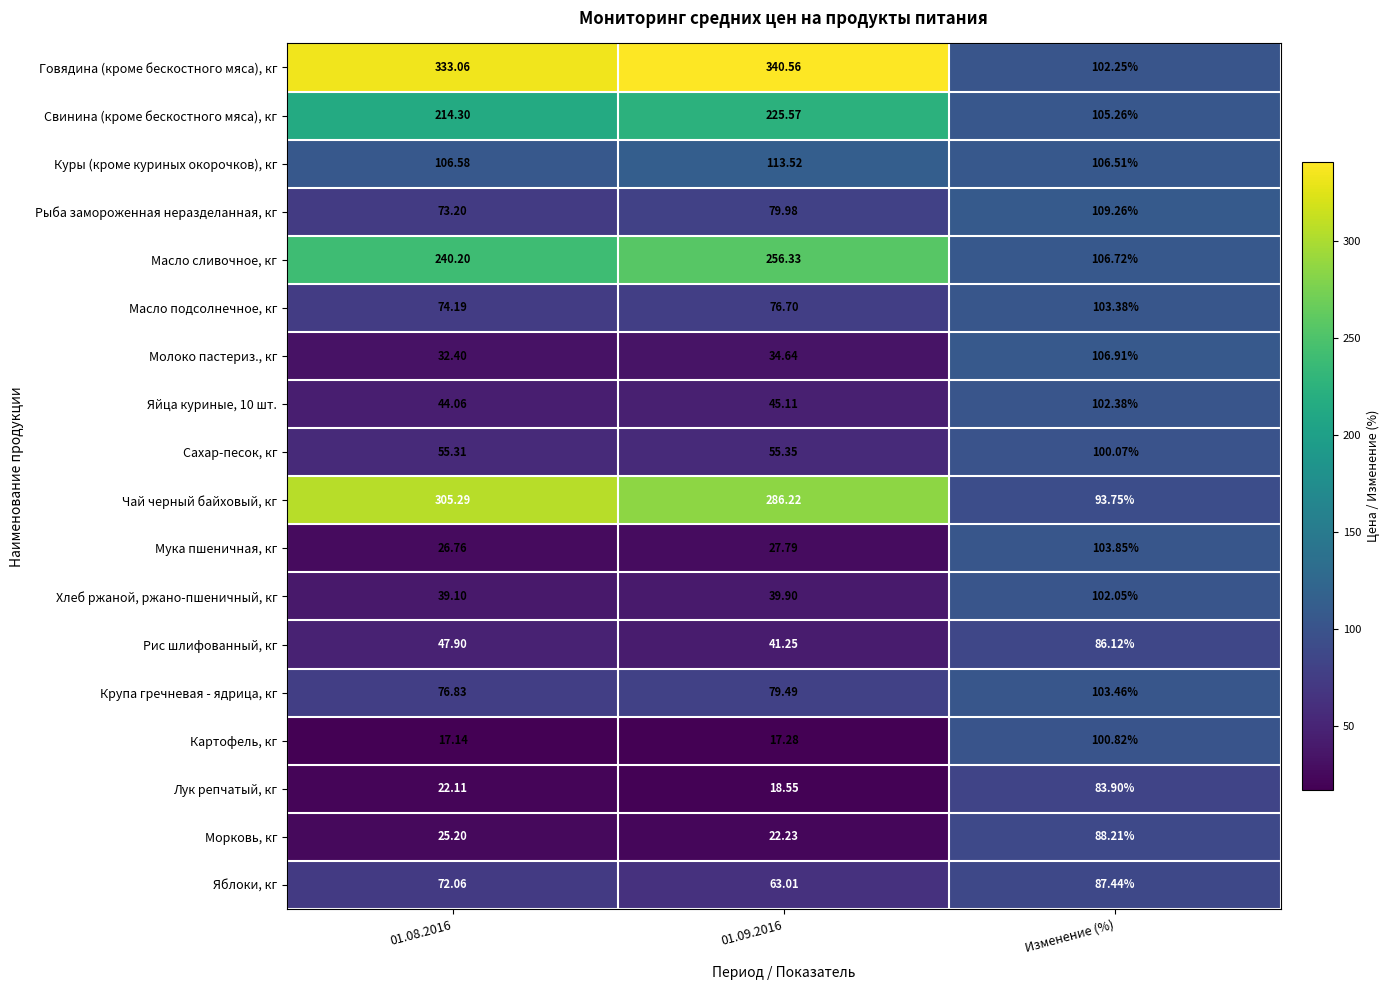

Which series has the widest spread of values?

Говядина (кроме бескостного мяса), кг